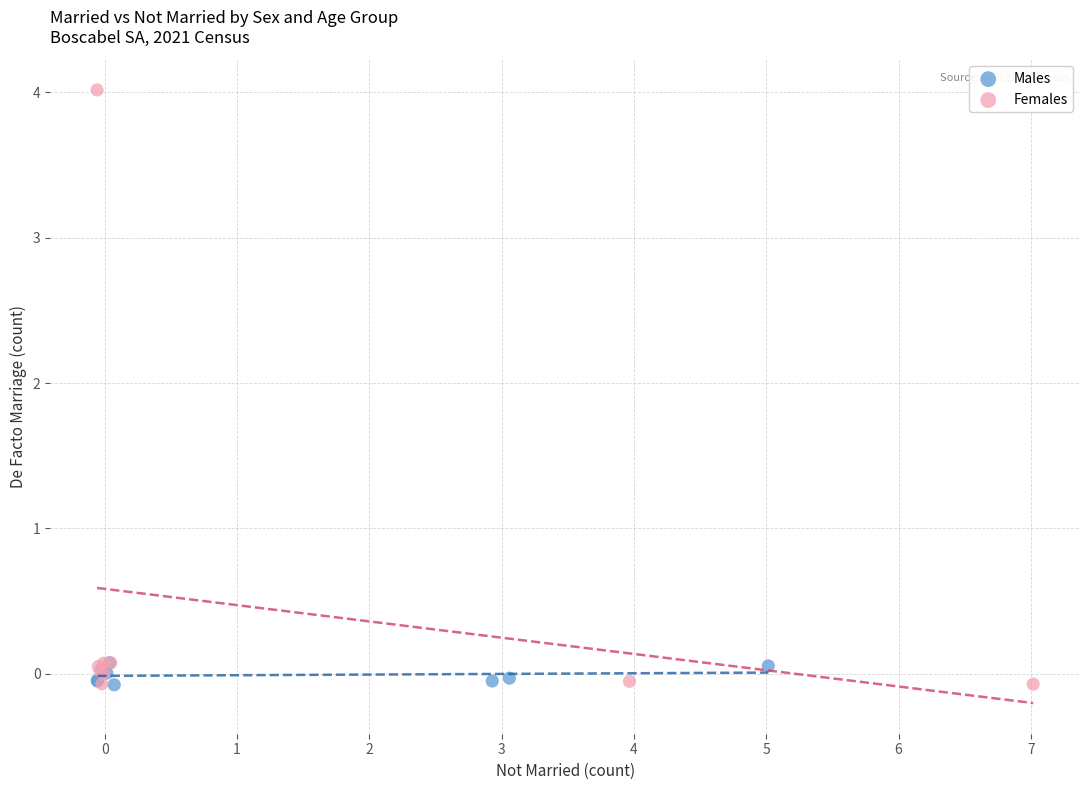

Which series reaches the maximum Y coordinate?

Females